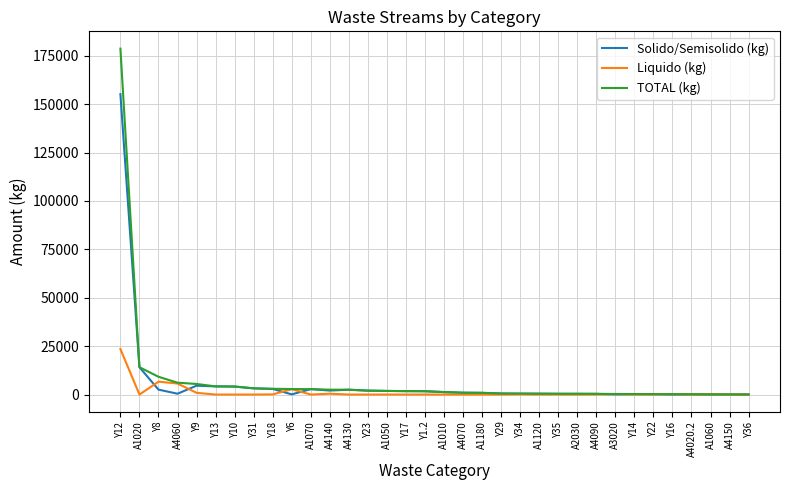

Is the value of Solido/Semisolido (kg) at Y16 greater than the value of Liquido (kg) at Y12?

No